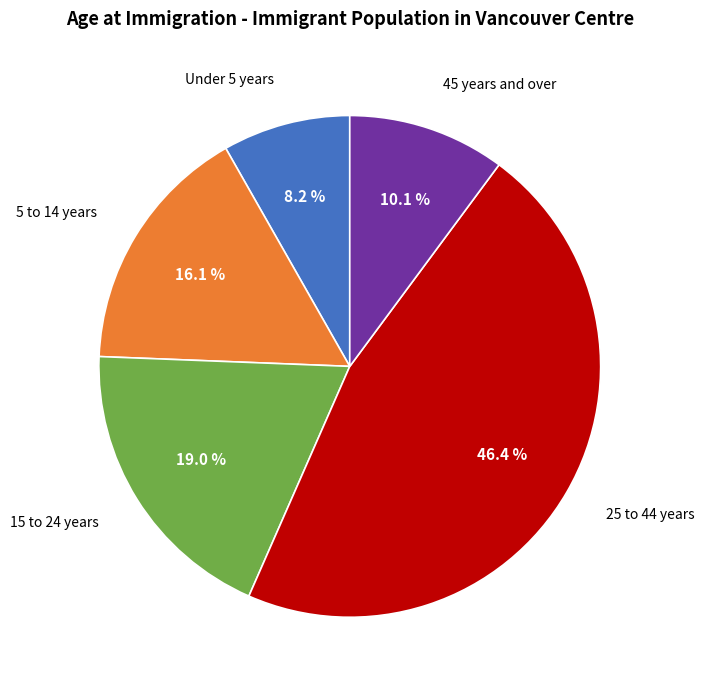

Is there any slice that represents more than half of the pie?

No